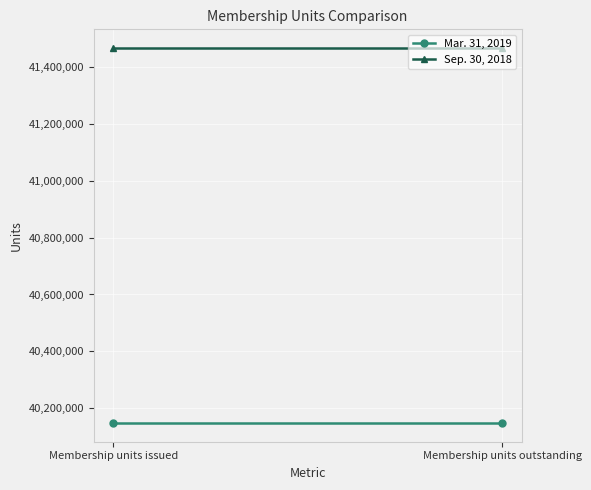

Count the number of categories in the chart.

2